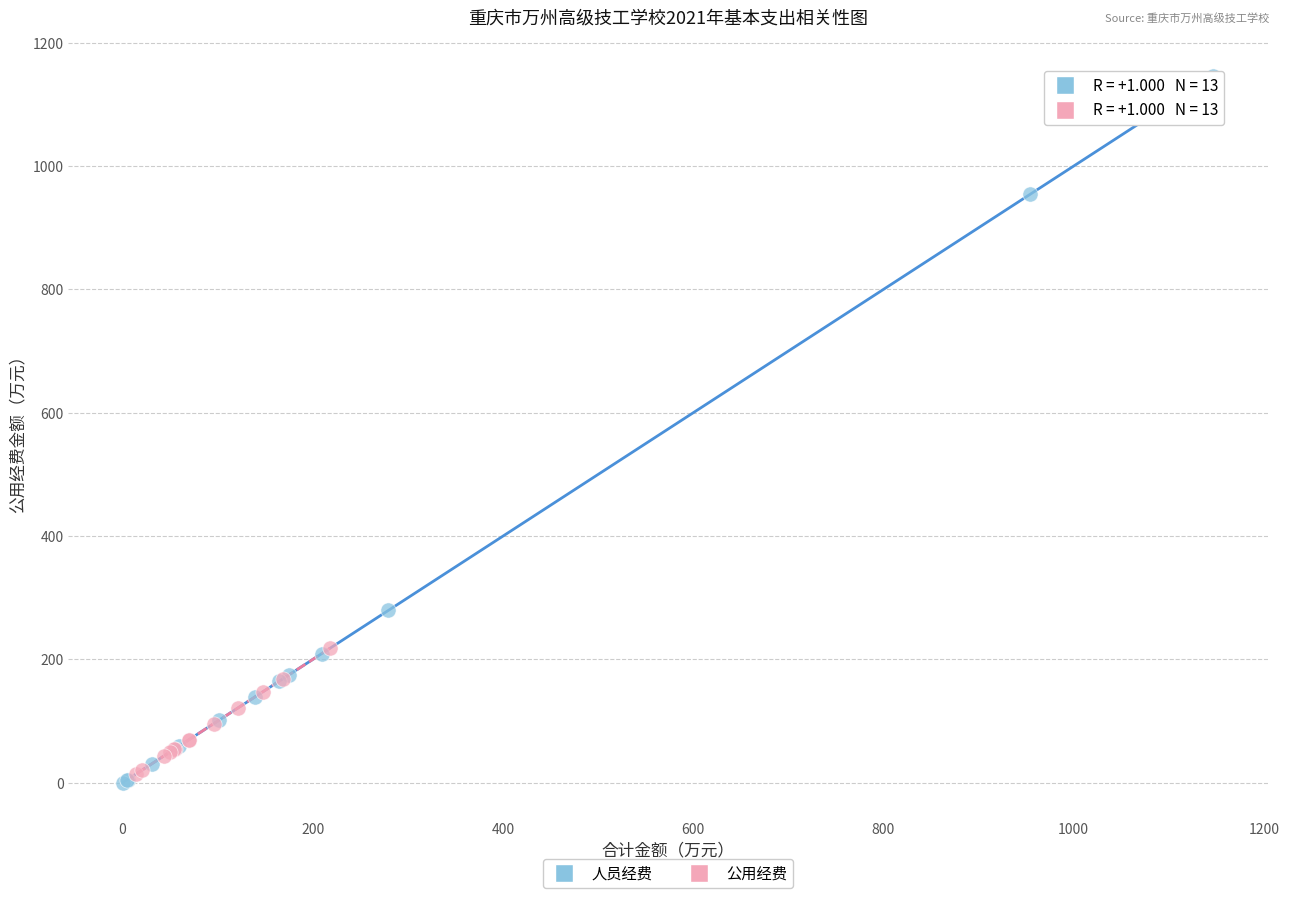

What are all the series names shown in the legend?

人员经费, 公用经费